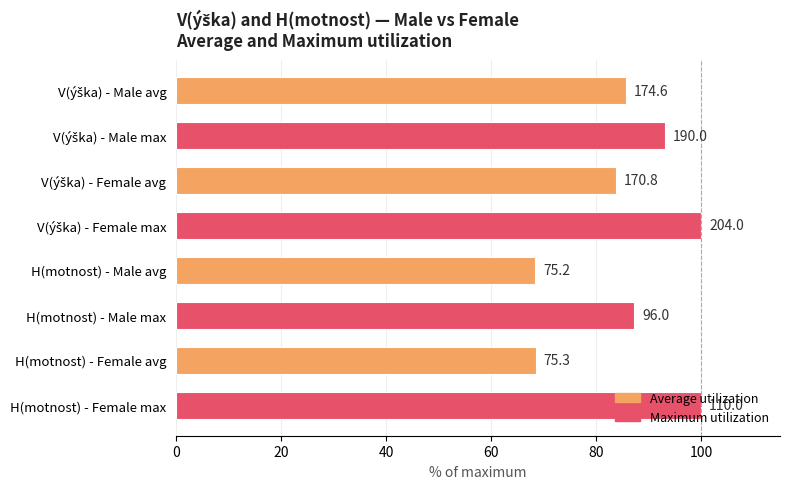

Are the bars horizontal?

Yes